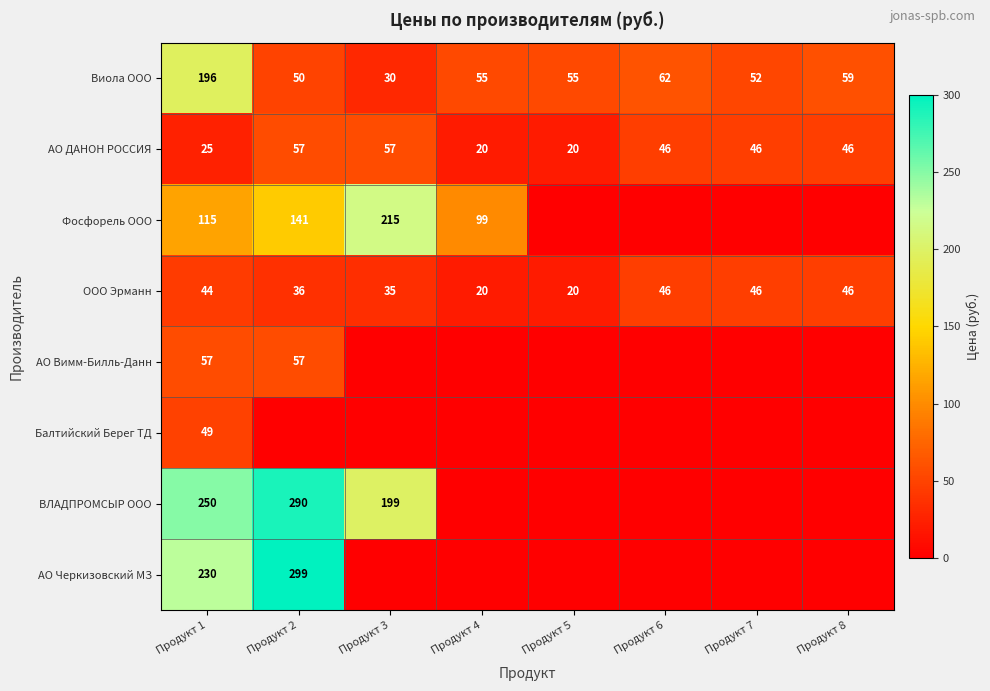

Which category has the lowest value across all series?

Продукт 5